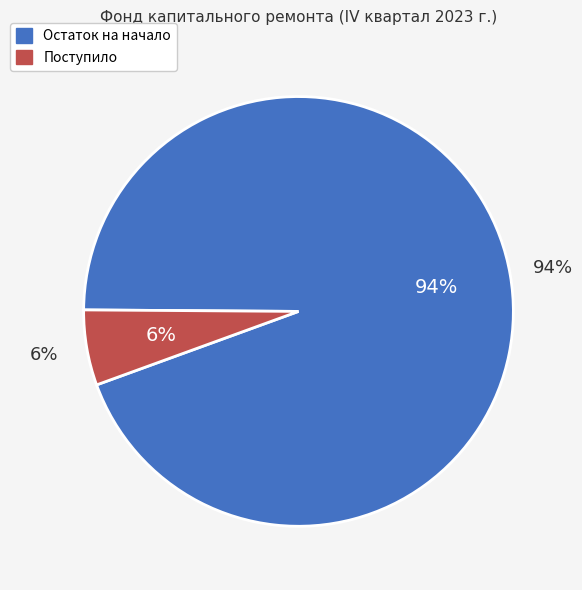

Is за счет минимального взноса (остаток) the majority of the pie?

Yes